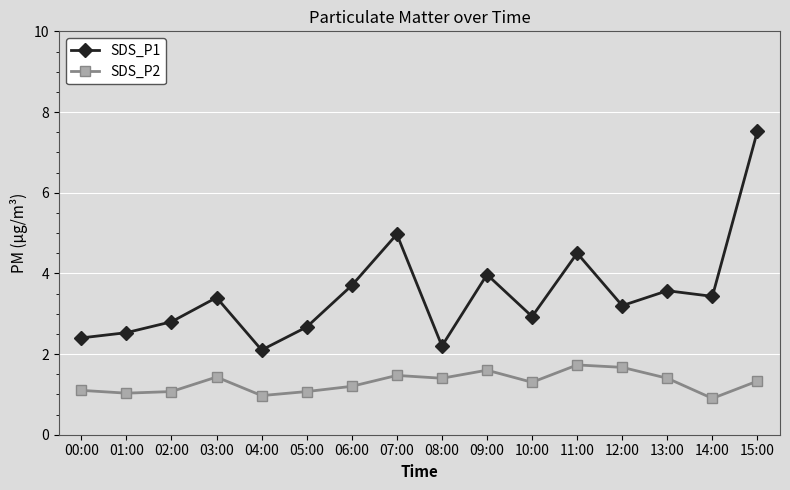

At which label does SDS_P1 first exceed 3?

03:00